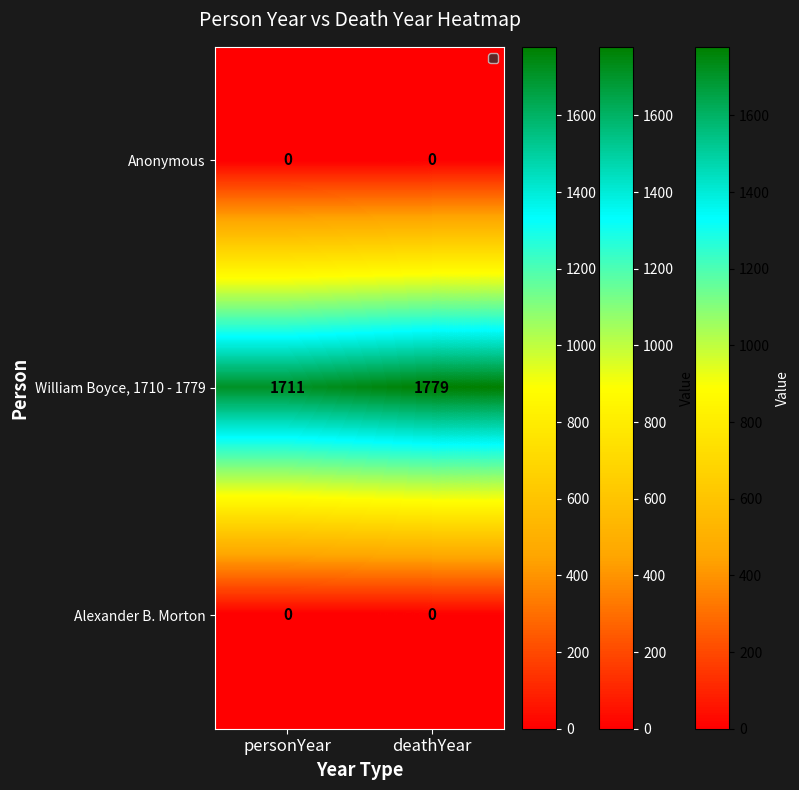

The William Boyce, 1710 - 1779 series shows 1711 at personYear. True or false?

True